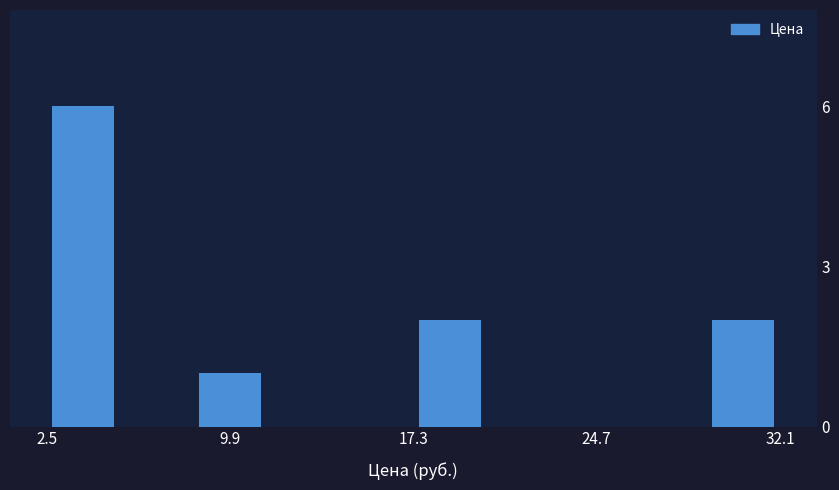

Around what value on the x-axis is the tallest bar? Give the approximate position of its centre, as read against the axis.

4